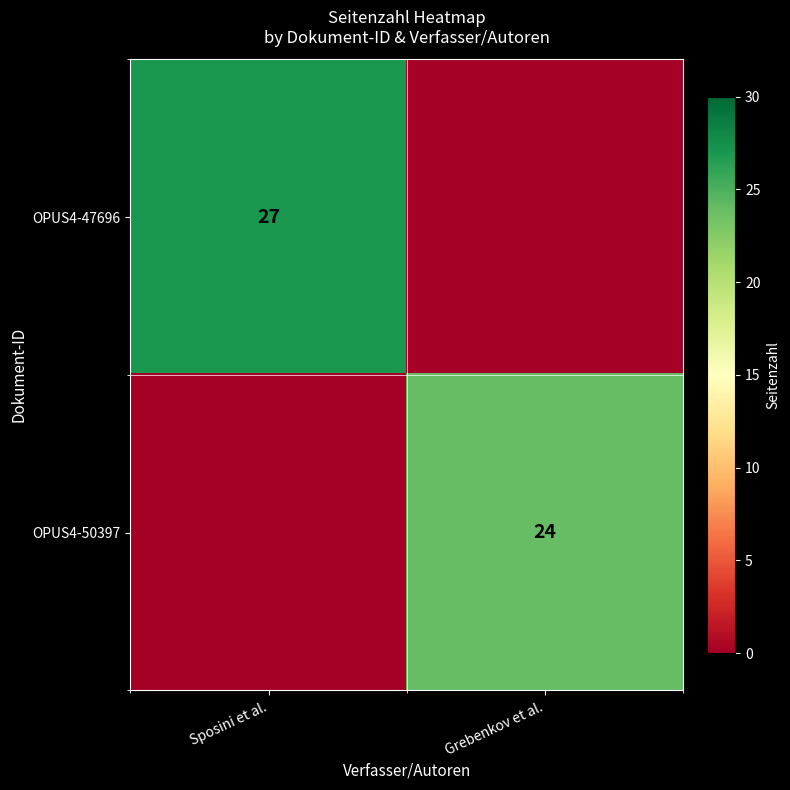

Which category has the lowest value across all series?

Grebenkov et al.